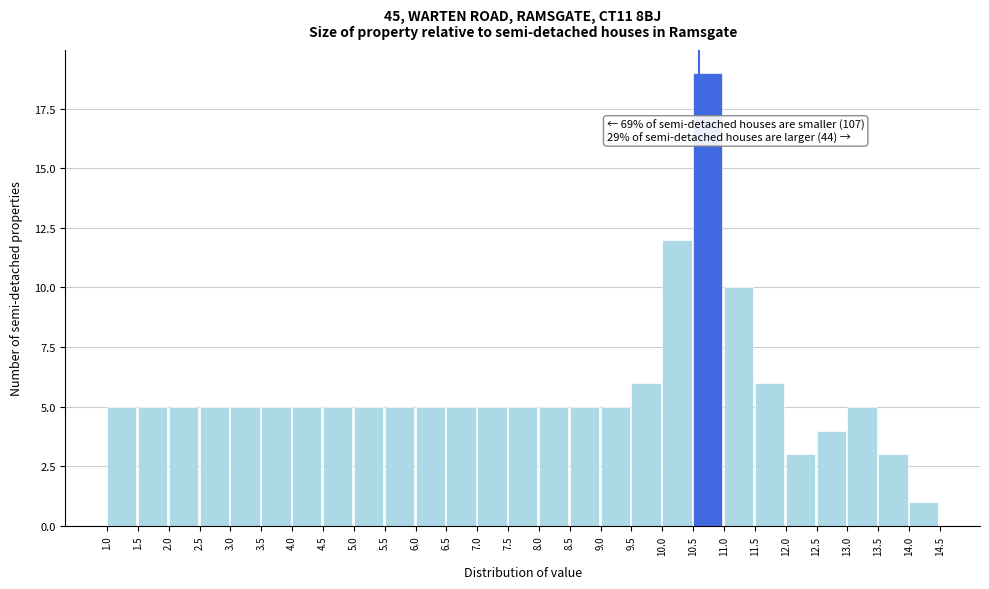

Which range on the x-axis has the tallest bar?

10.5 to 11.0